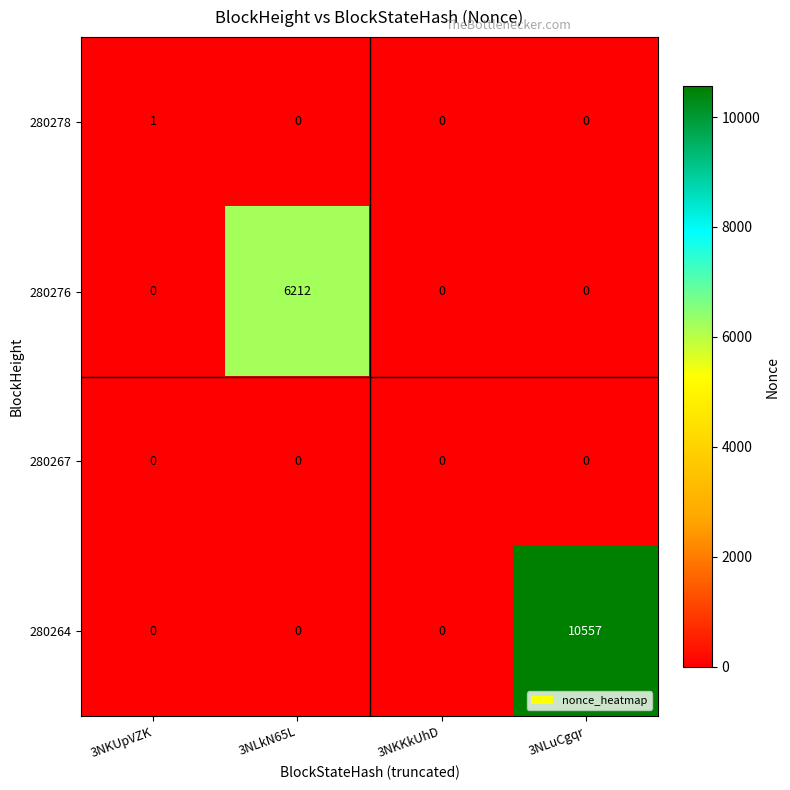

What is the total value across all series at 3NLuCgqr?

10557